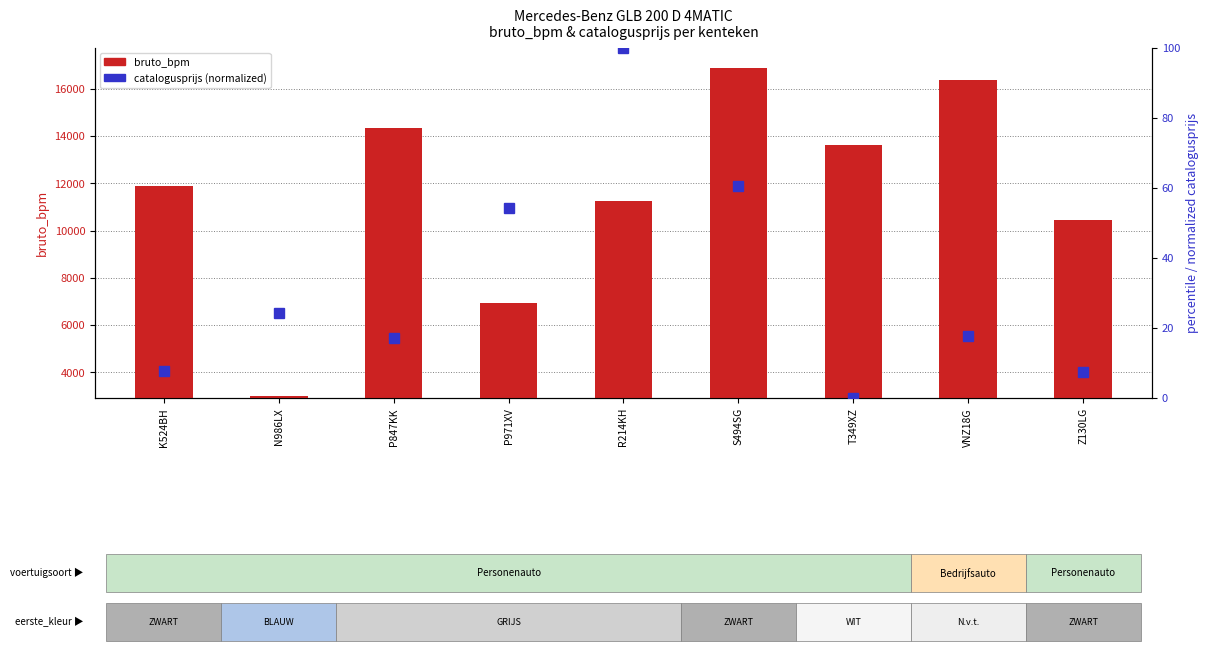

At which category is the sum across all series the highest?

S494SG